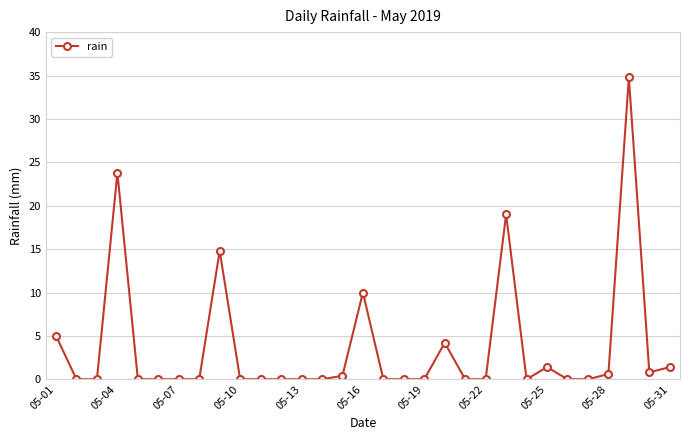

True or false: the data has more than 0 interior local peaks.

True